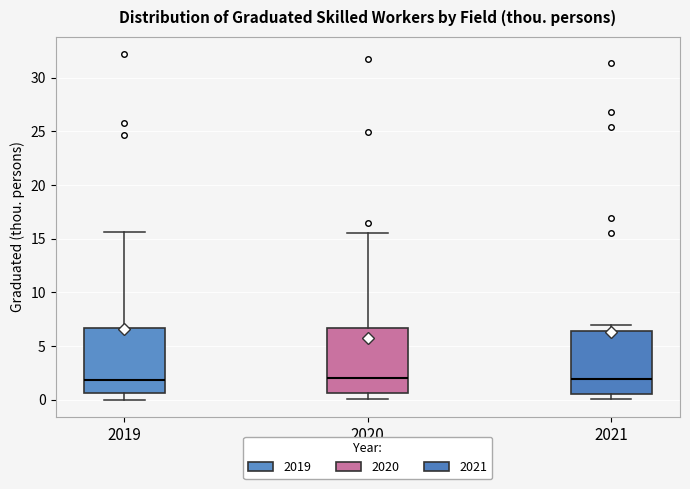

Reading left to right, transcribe this box plot: for each box, give where its median line is, the range the box spans, and where its two whiskers end, as read against the y-axis. The values are not printed on the chart, so give them approximately, as read against the axis.

2019: median 2.0, box 0.5 to 6.5, whiskers 0.0 to 15.5
2020: median 2.0, box 0.5 to 6.5, whiskers 0.0 to 15.5
2021: median 2.0, box 0.5 to 6.5, whiskers 0.0 to 7.0